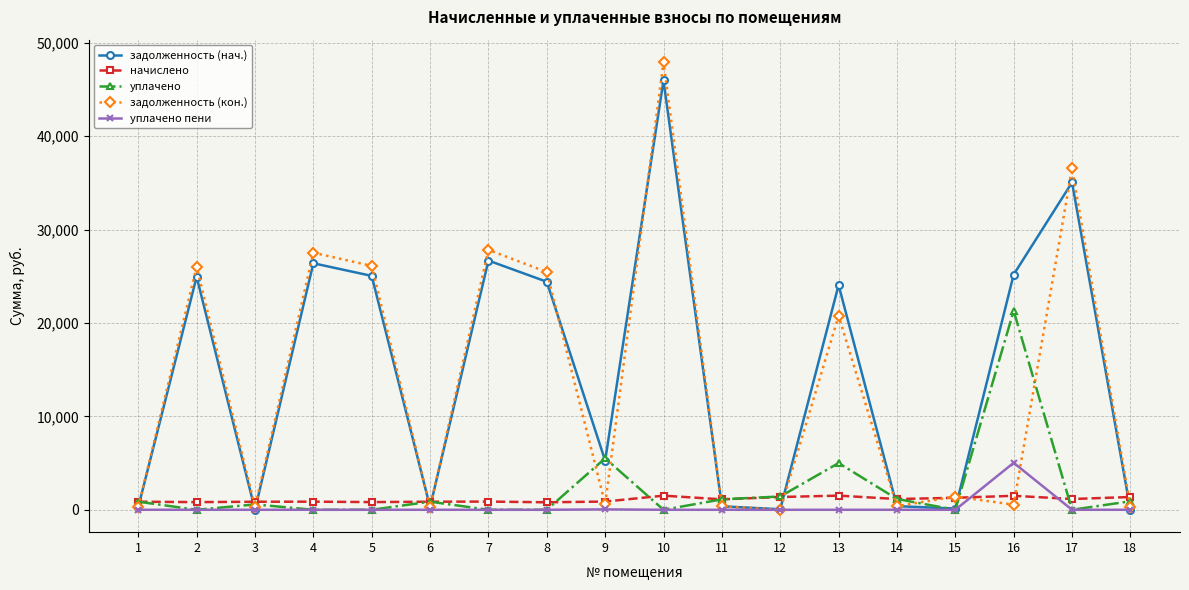

In задолженность (нач.), how many points are lower than both neighbors (excluding endpoints)?

5